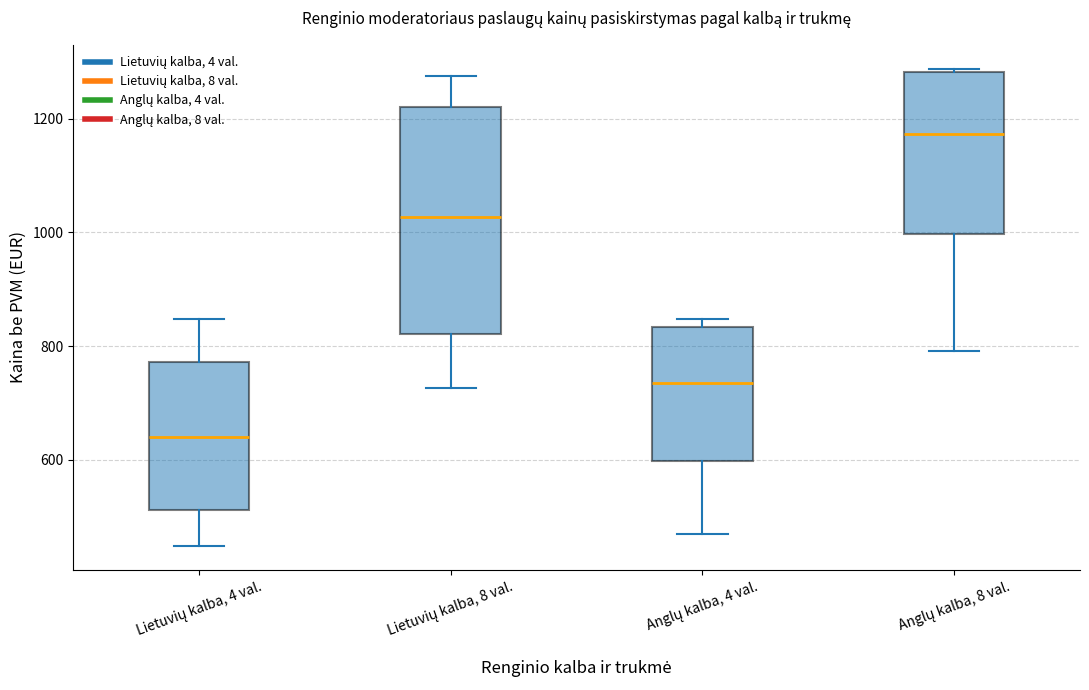

Where is the lower edge of the box for Anglų kalba, 8 val. on the y-axis? The values are not printed on the chart, so give them approximately, as read against the axis.

1000